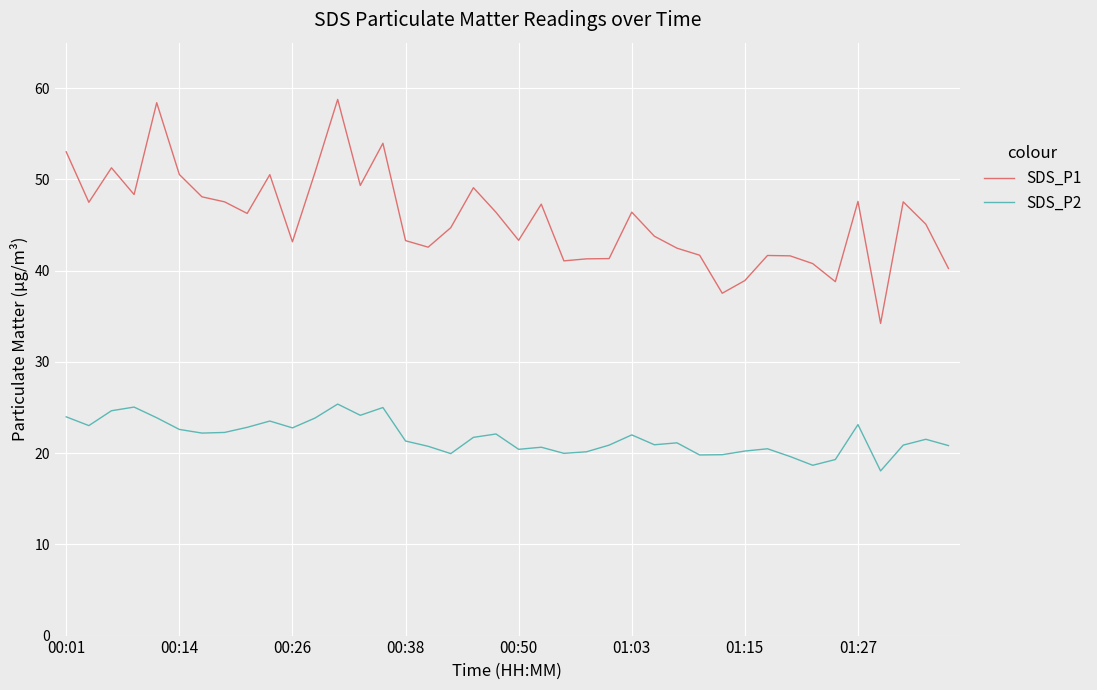

Which series has the largest total across all categories?

SDS_P1